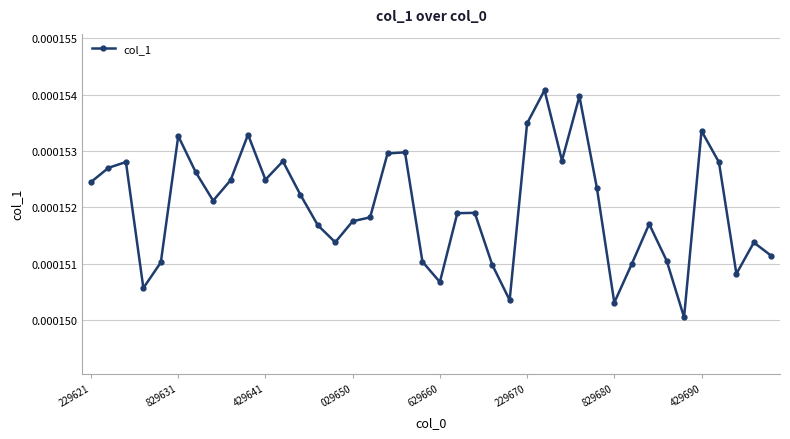

True or false: the data has more than 0 interior local peaks.

True